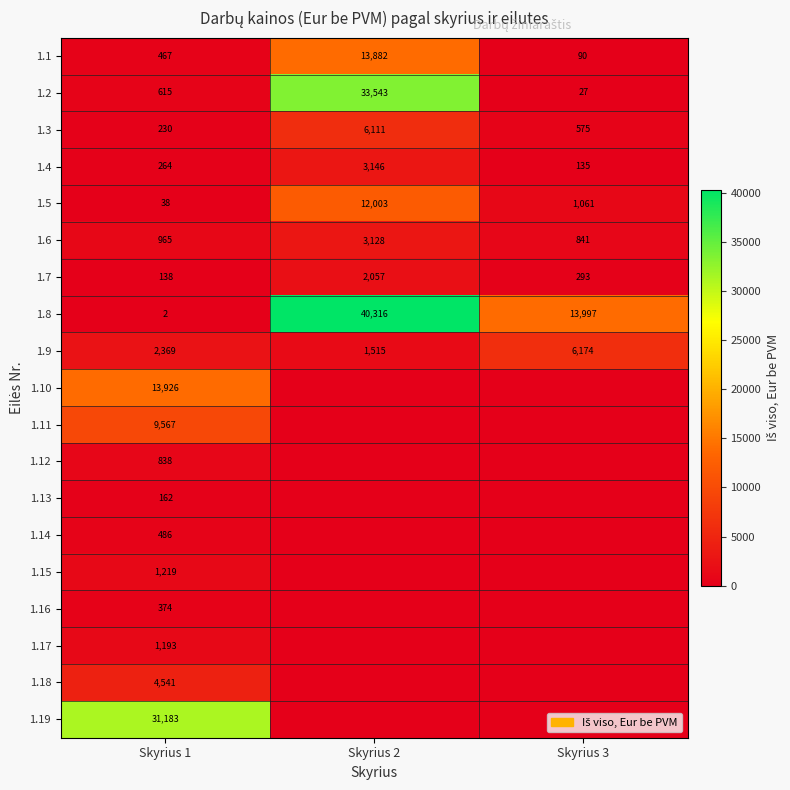

At how many categories does at least one series exceed 29778?

2